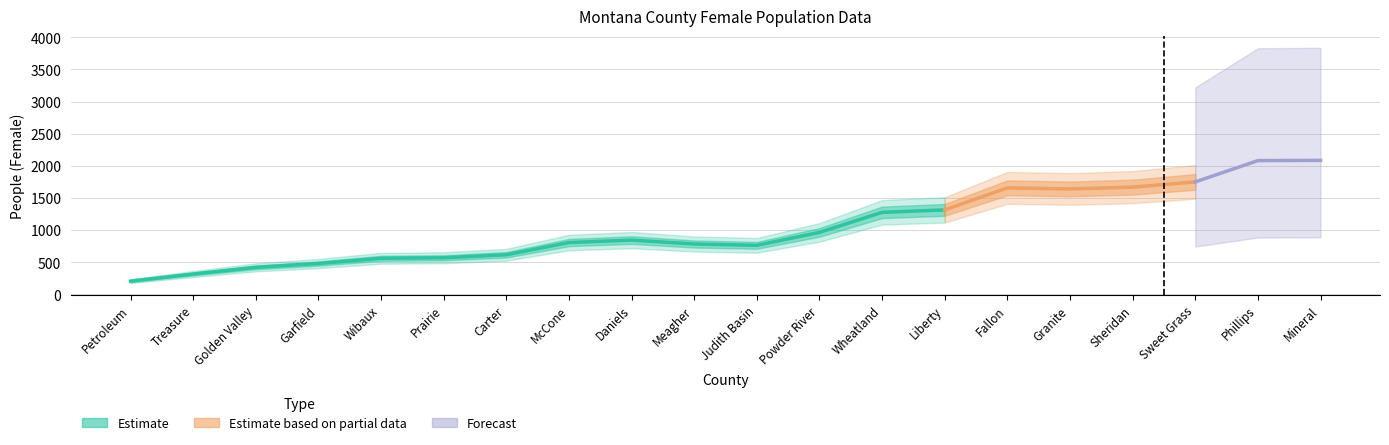

Where does the People (Female) series first go above 865?

Powder River